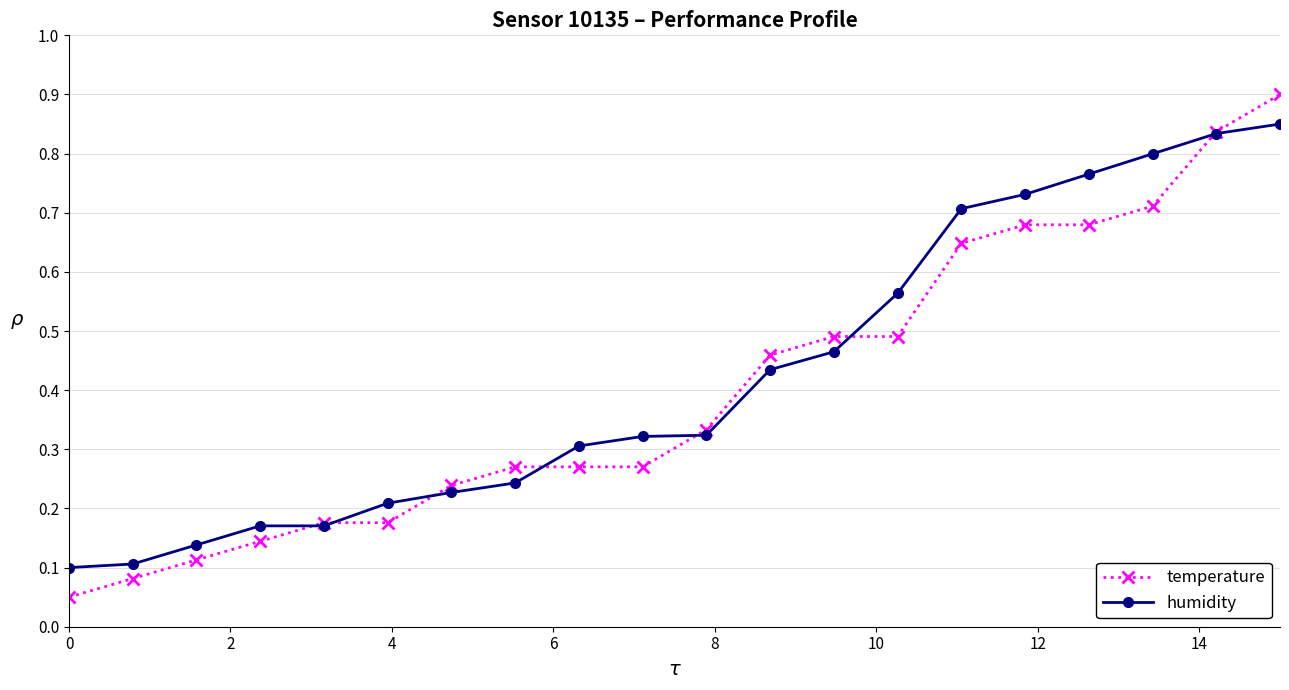

Which series ends up on top after the final intersection of humidity and temperature?

temperature